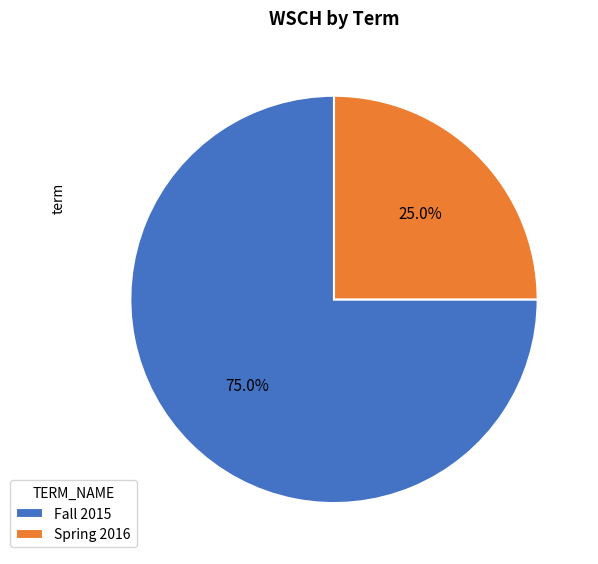

True or false: Spring 2016 accounts for 13% of the total.

False